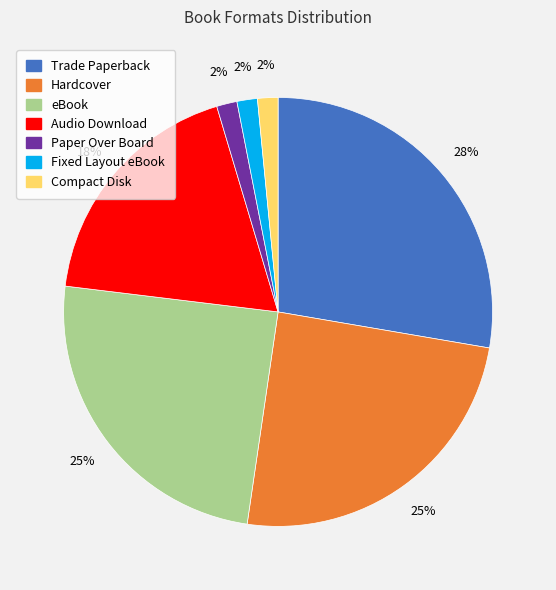

How many segments does this pie chart have?

7